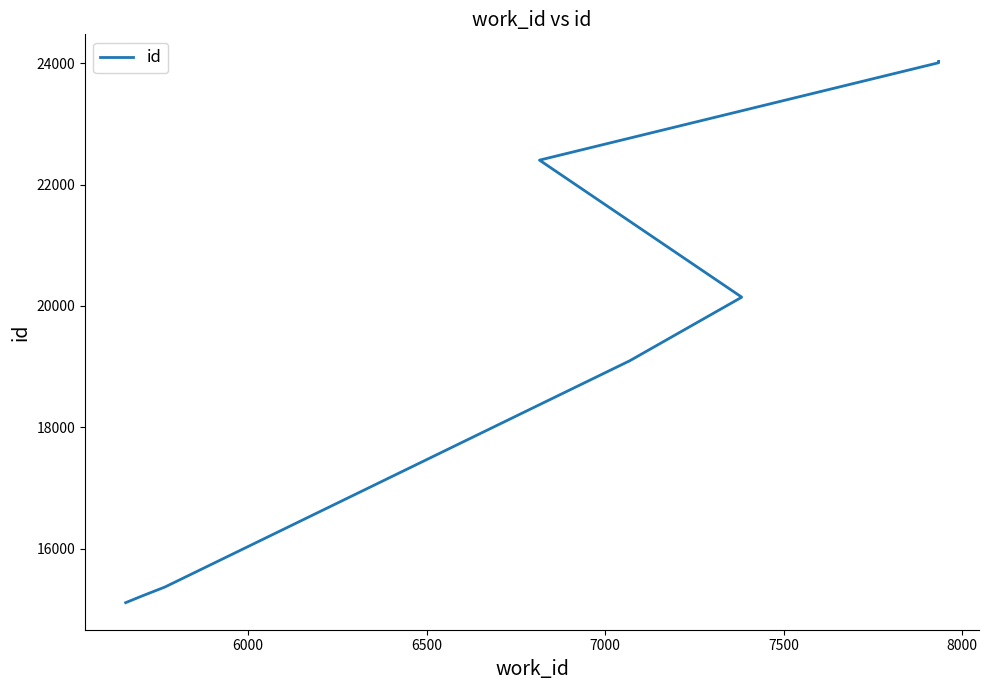

Does the chart have visible grid lines?

No